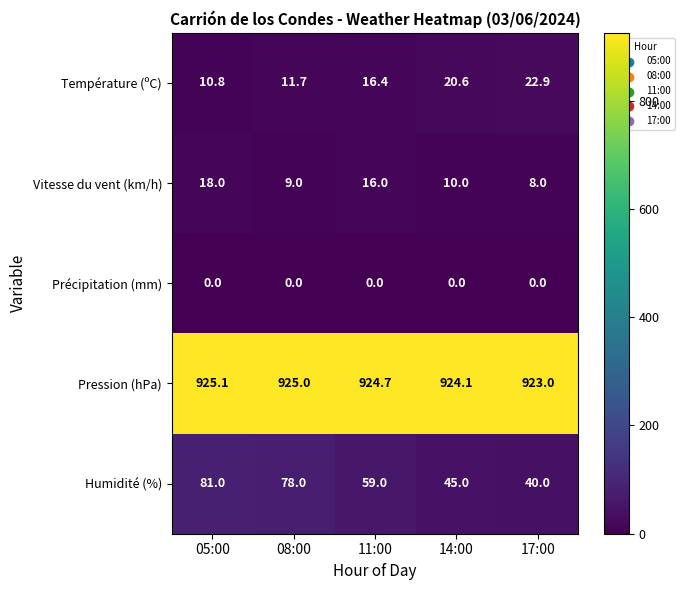

What is the average value of the Pression (hPa) series?

924.4